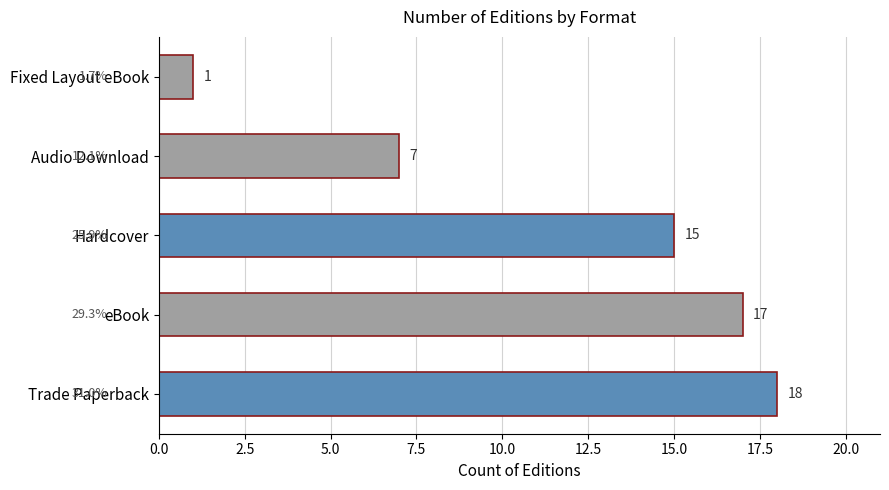

Which has a higher value, Hardcover or Audio Download?

Hardcover